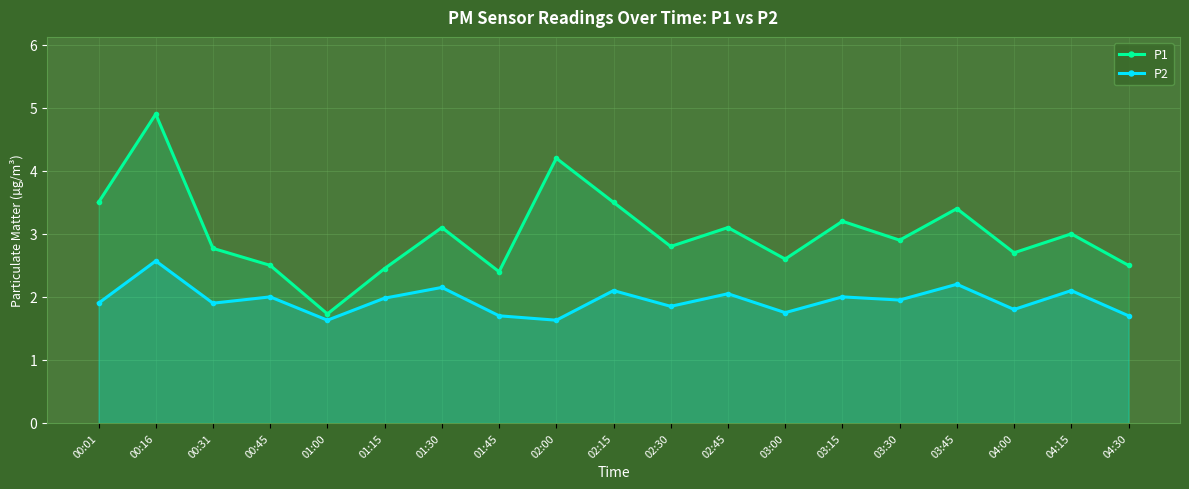

True or false: P1 and P2 cross at least once.

False